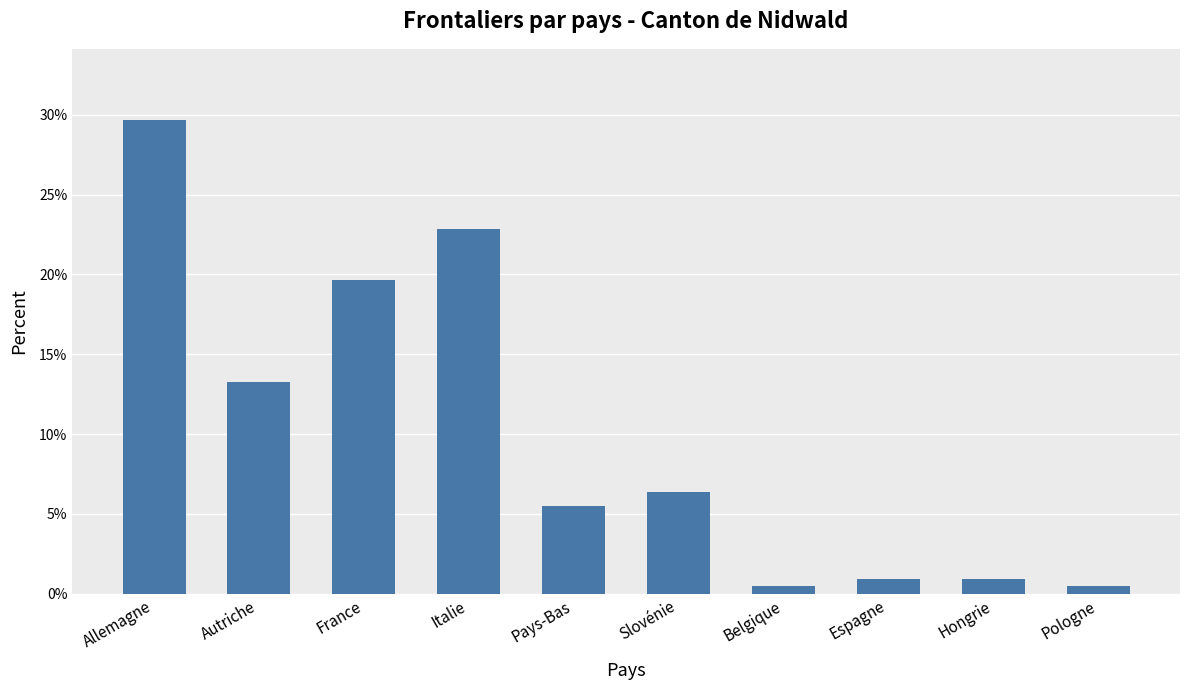

What is the average value?

10.0